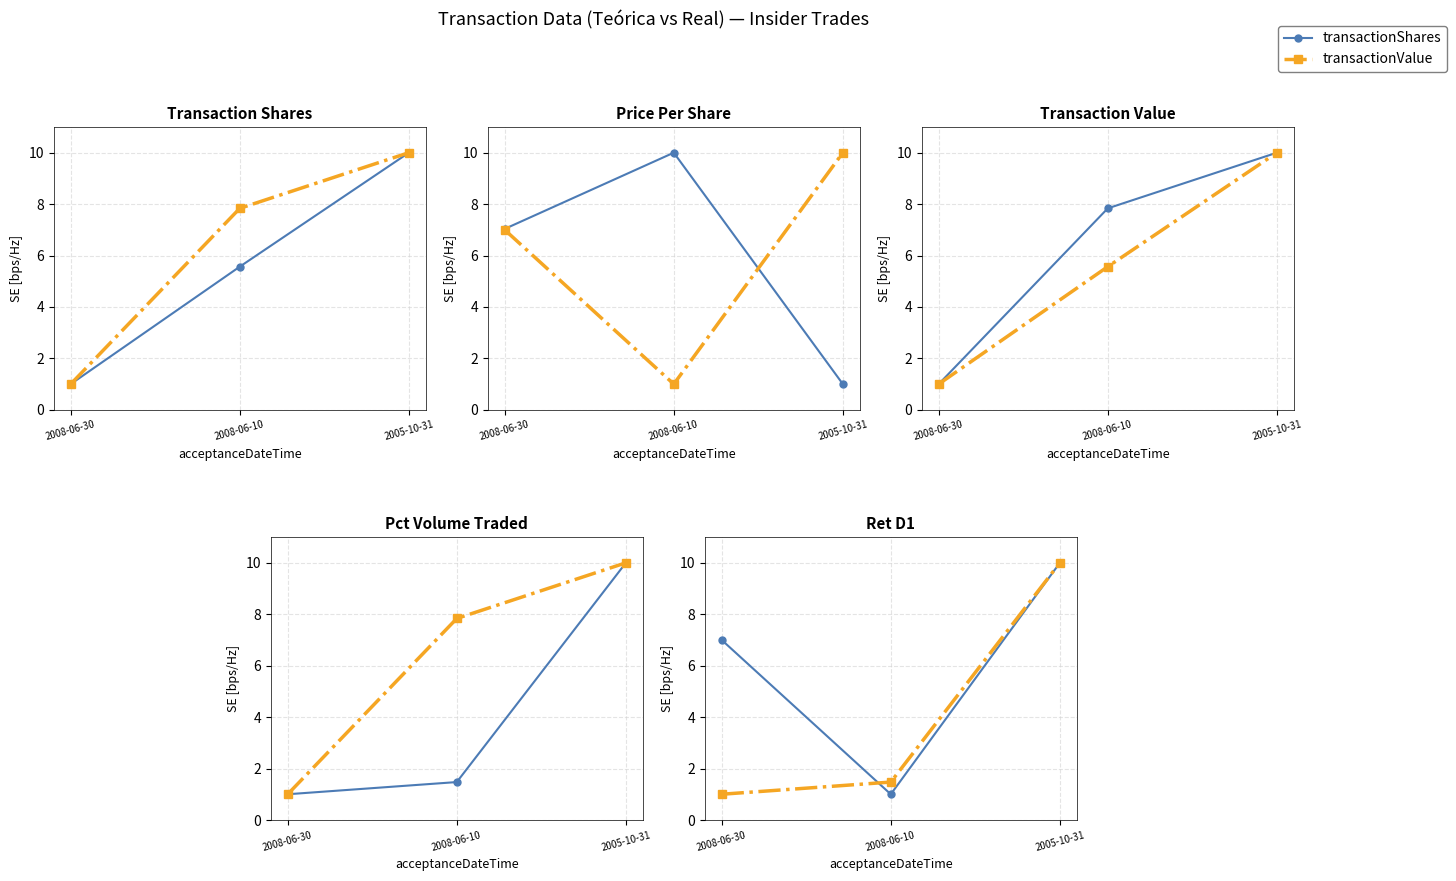

What is the minimum value shown in the chart?

1.0